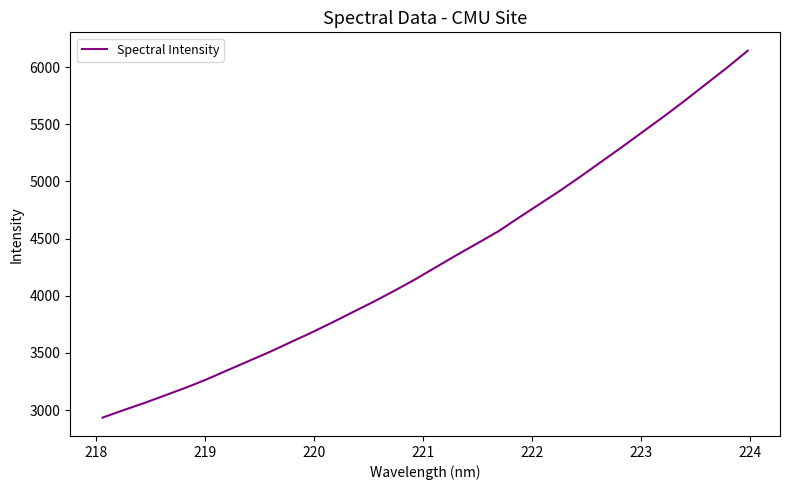

What is the maximum value shown in the chart?

6143.3